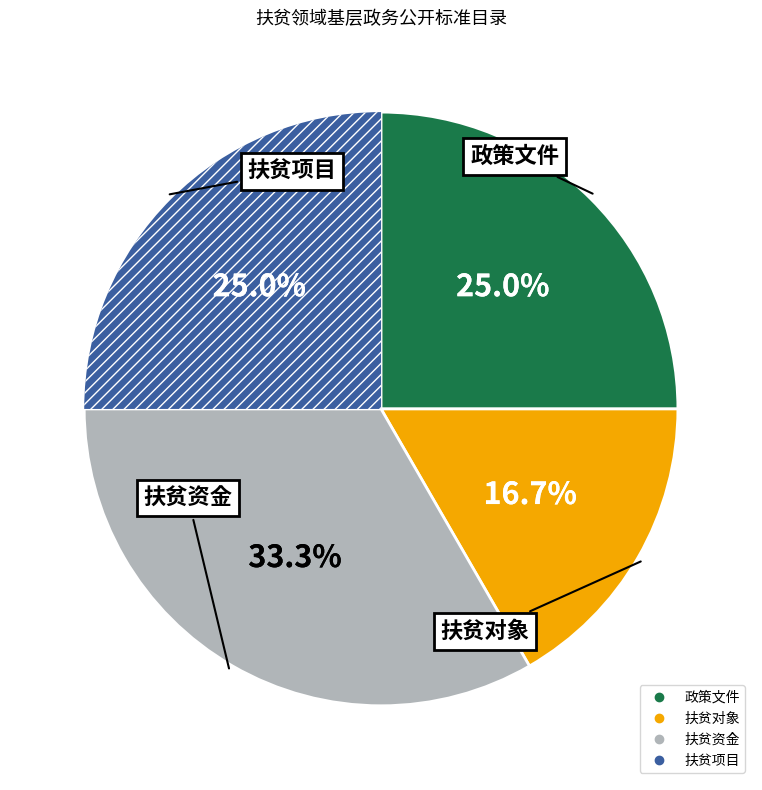

Is 政策文件 the majority of the pie?

No